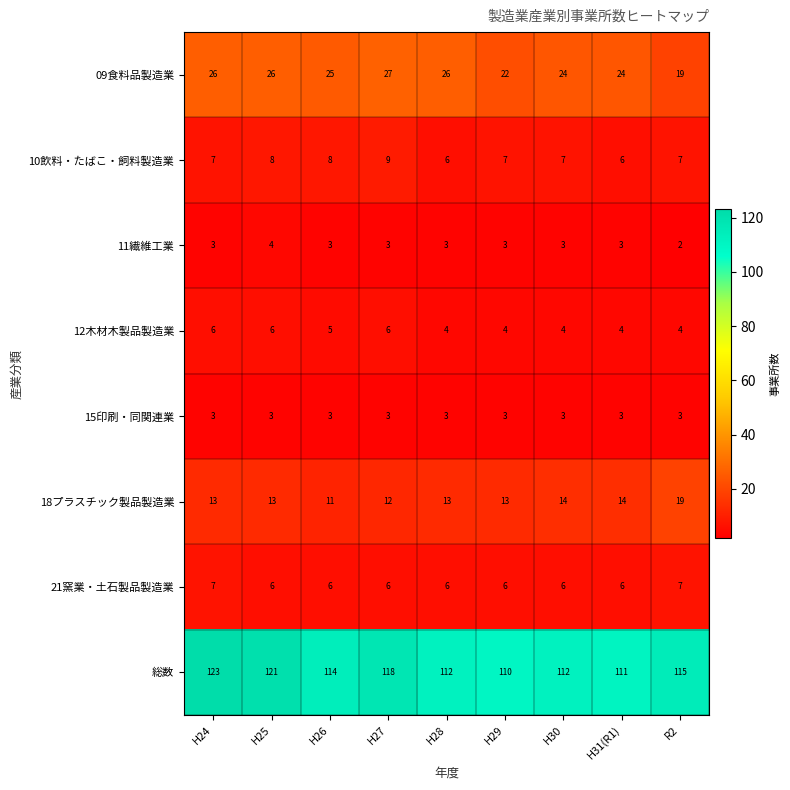

What is the spread (max minus min) of values at H26?

111